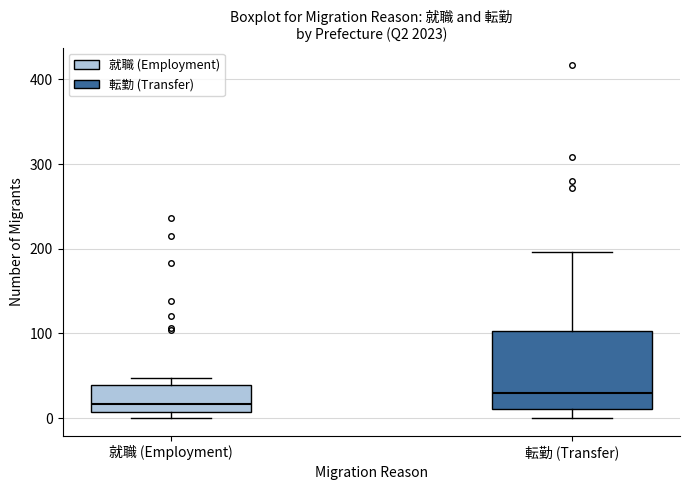

Which box is the tallest, from its lower edge to its upper edge?

転勤 (Transfer)